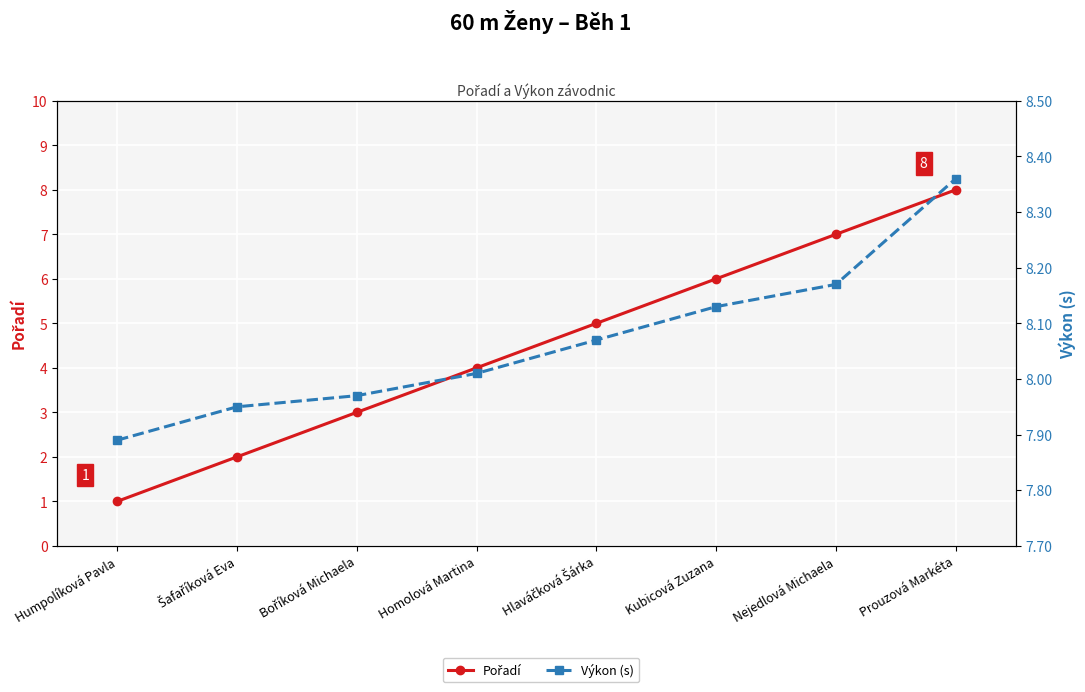

Is it true that Pořadí equals 3.0 at Boříková Michaela?

True